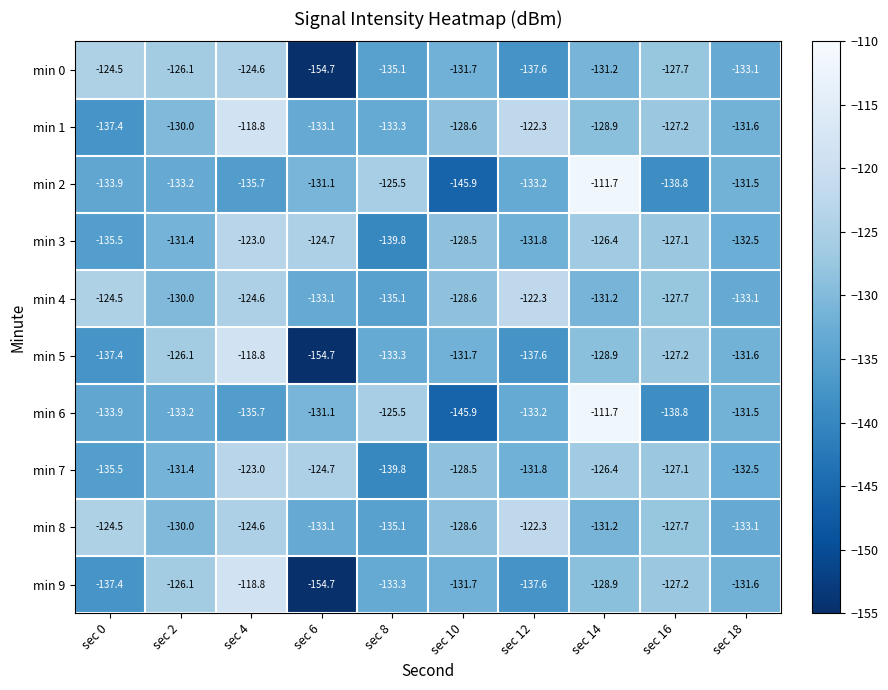

What is the smallest value displayed?

-154.7